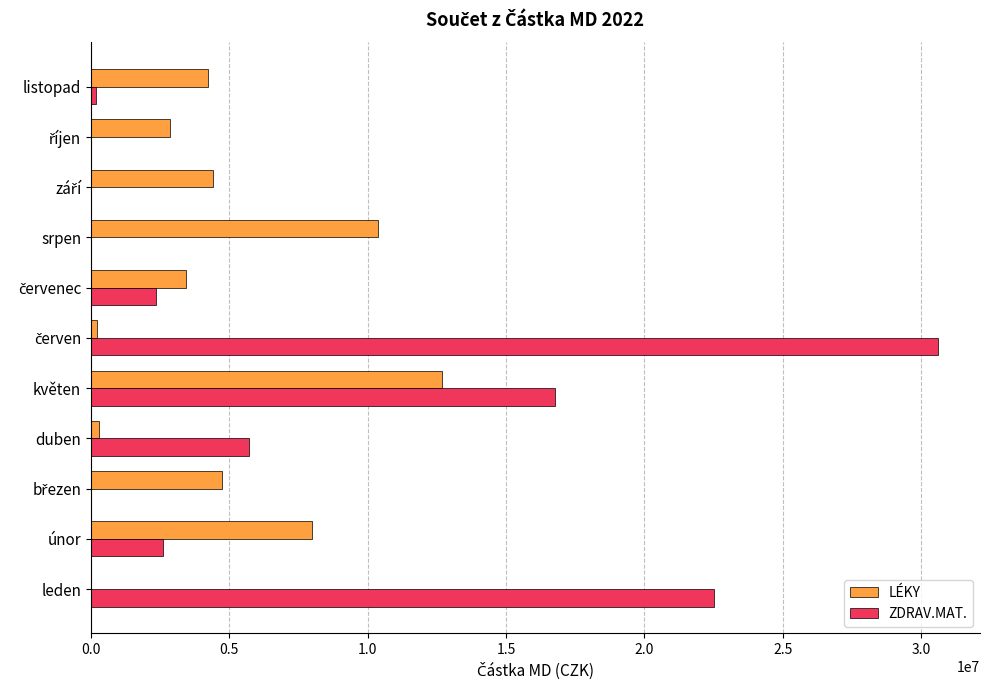

Which series has the largest total across all categories?

ZDRAV.MAT.